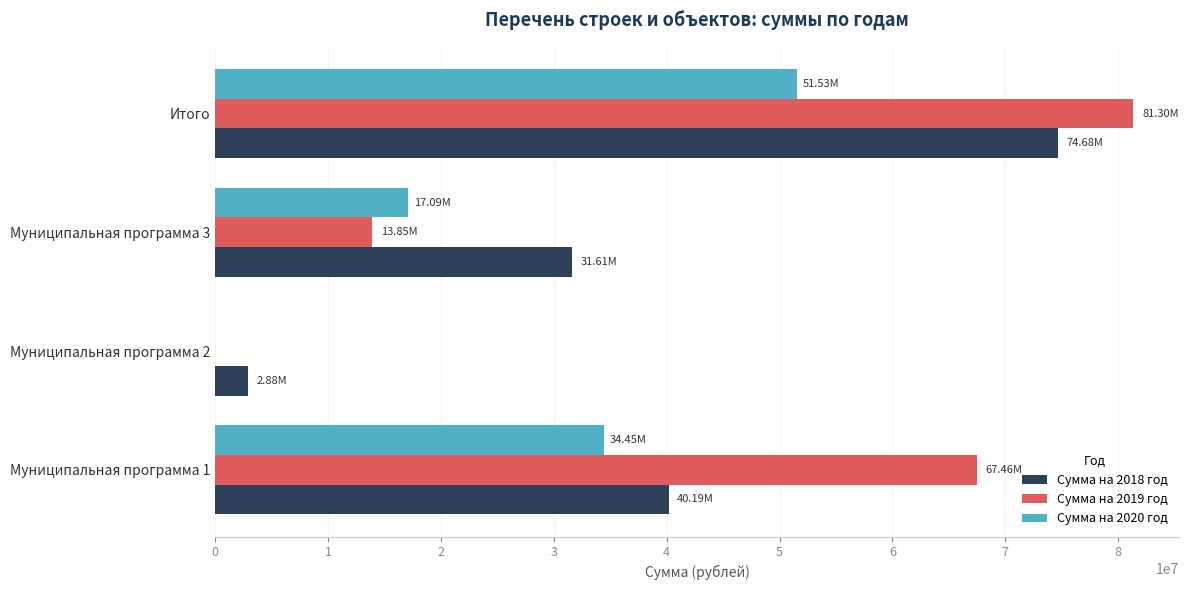

What is the total value across all series at Муниципальная программа 1?

142090100.0